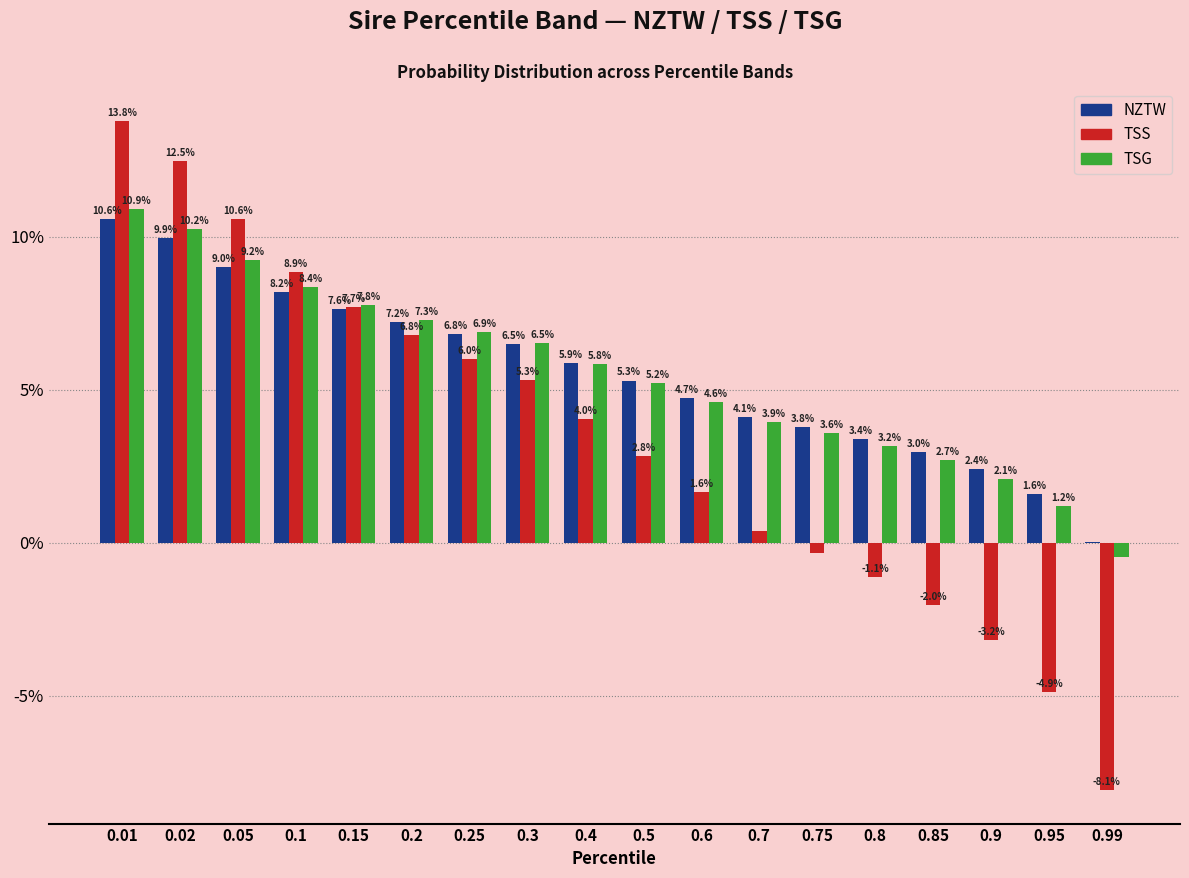

What is the sum of all NZTW values?

100.0